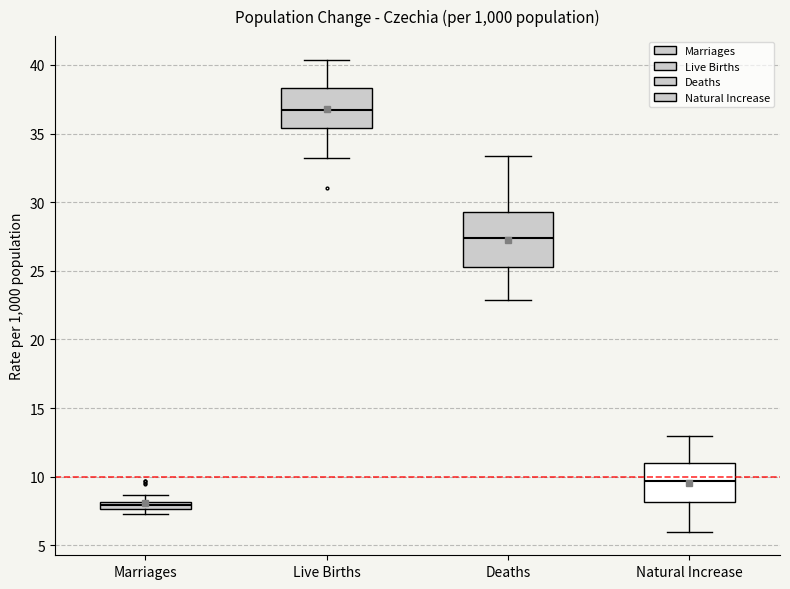

Which box's median line is the lowest?

Marriages